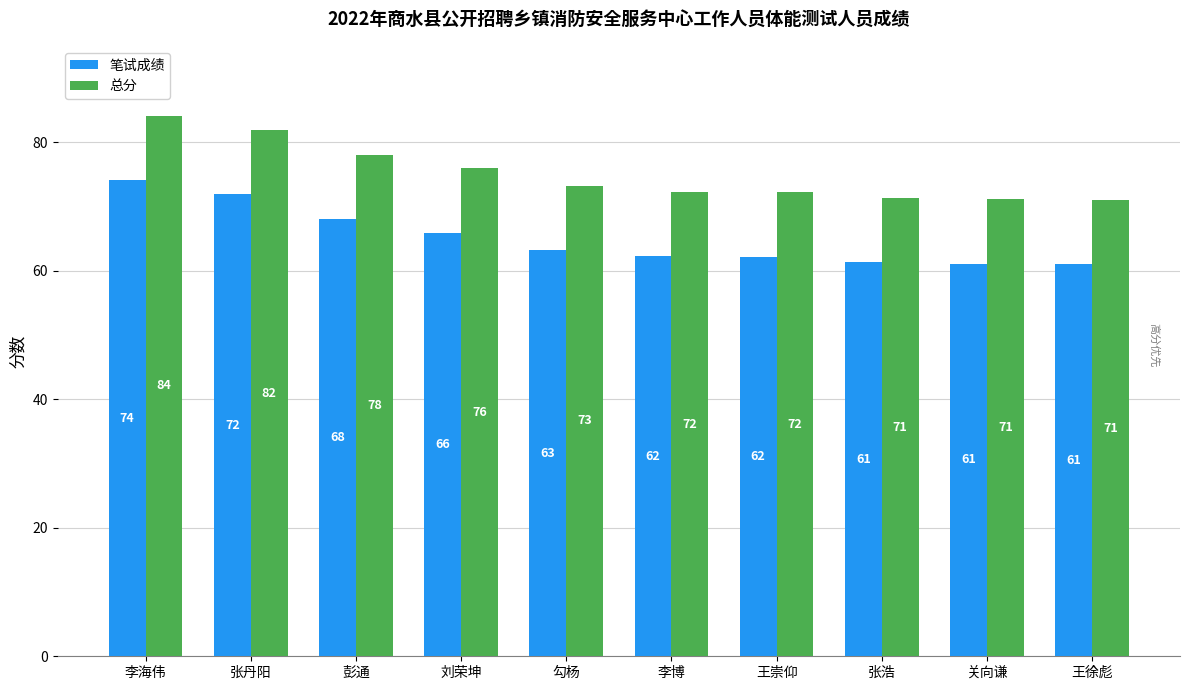

At how many categories does at least one series exceed 73?

5